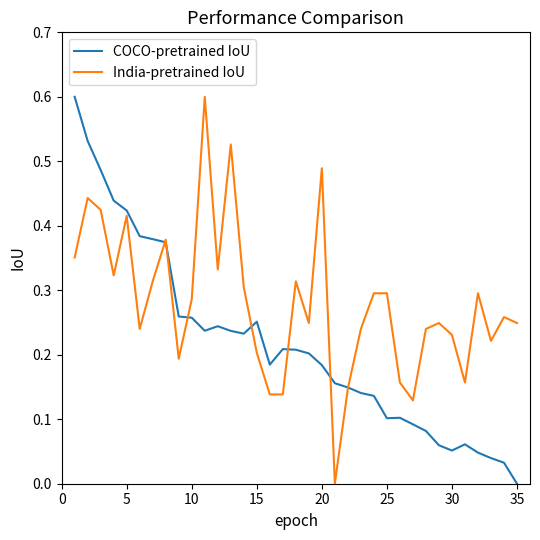

How many lines are shown in the chart?

2